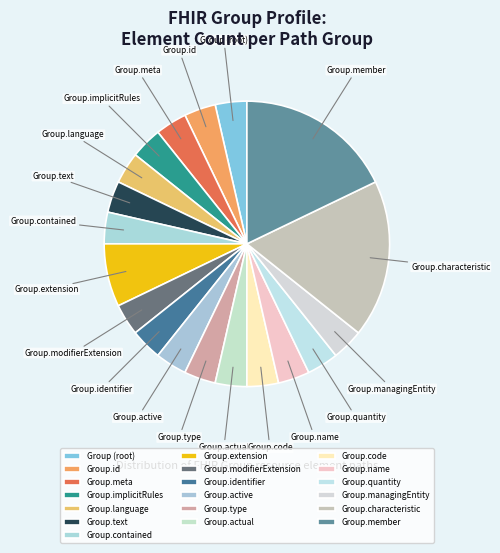

How many slices are in this pie chart?

19